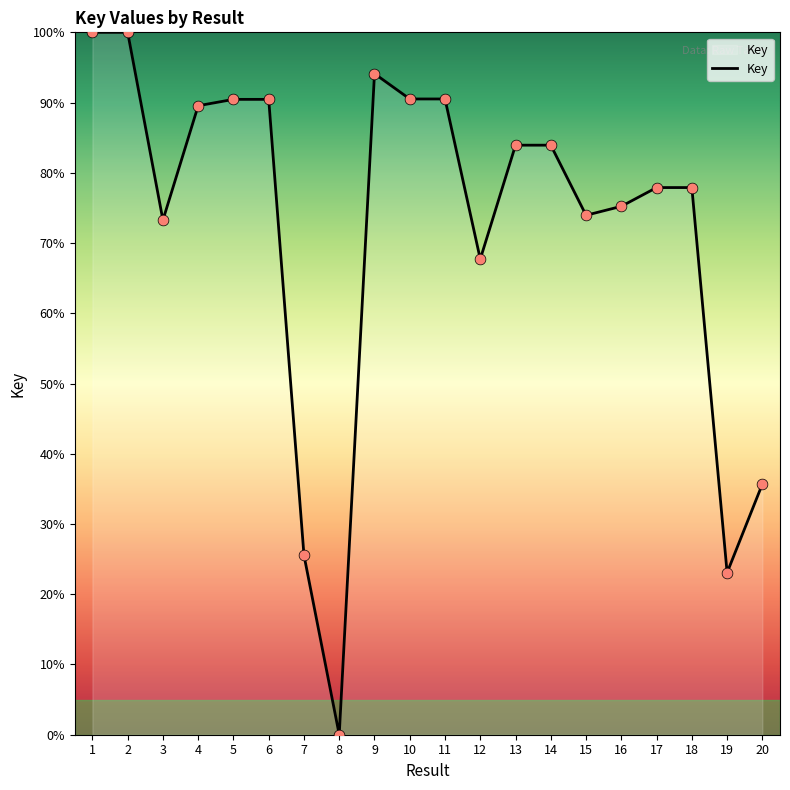

Approximately how many times larger is the value at 5 compared to 11?

1.0